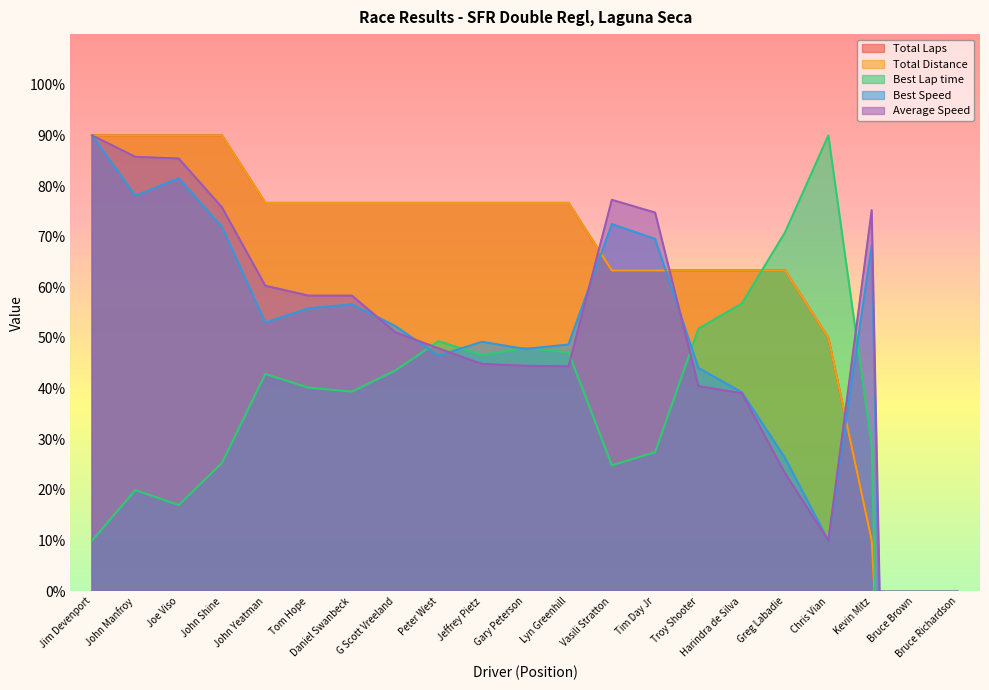

What is the value of the Best Speed point at the 9th from the left?

46.5